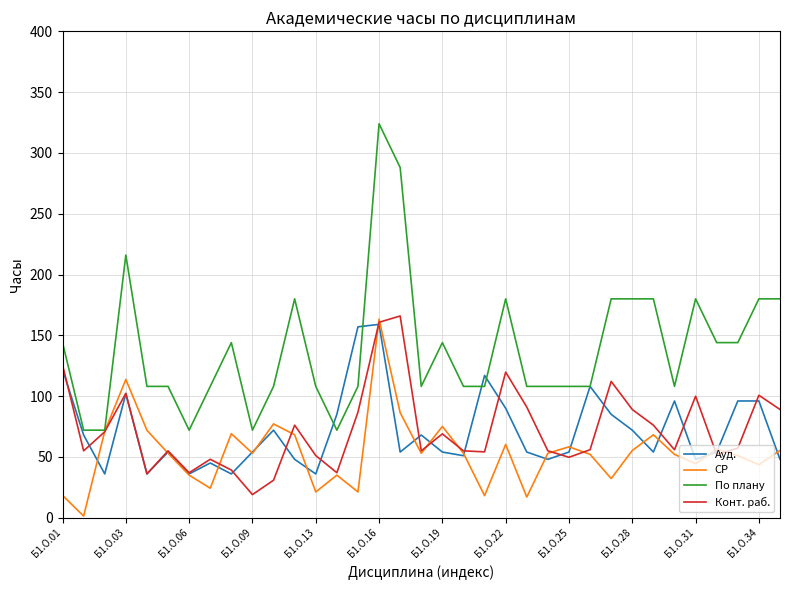

What is the maximum value for Конт. раб.?

165.9